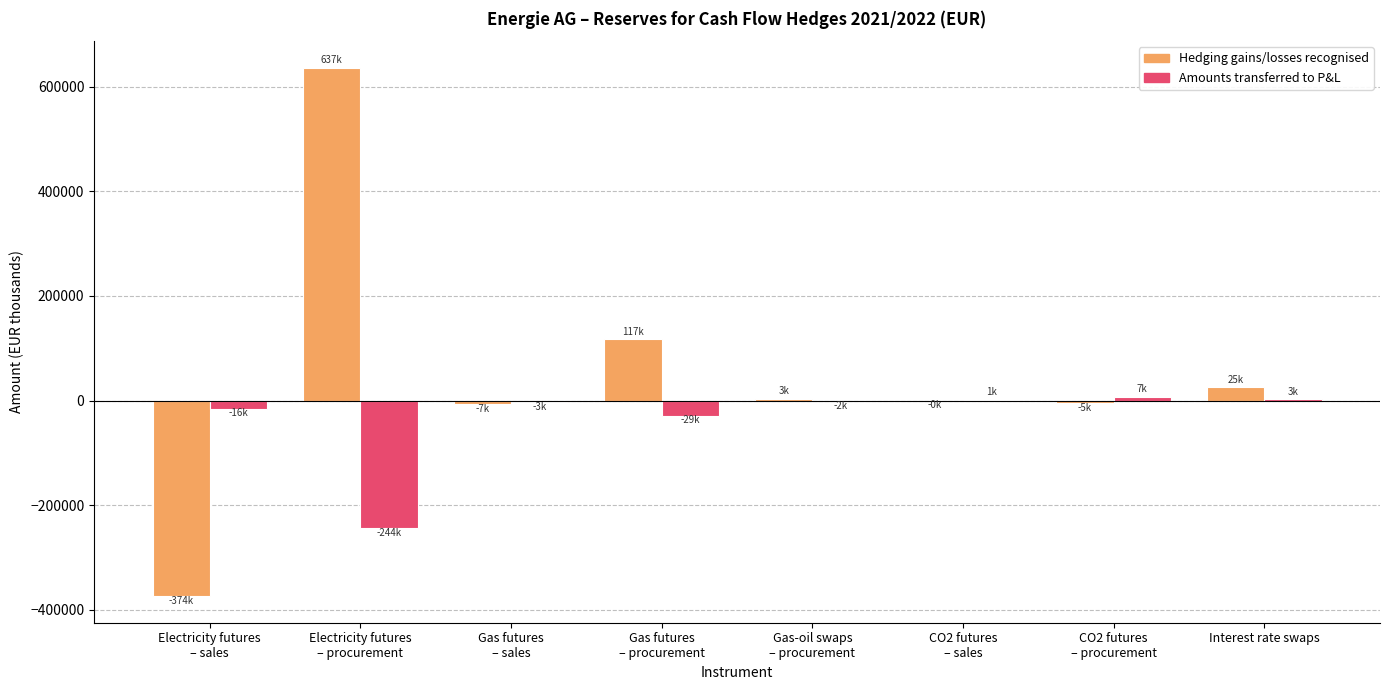

How many data points does each series have?

8